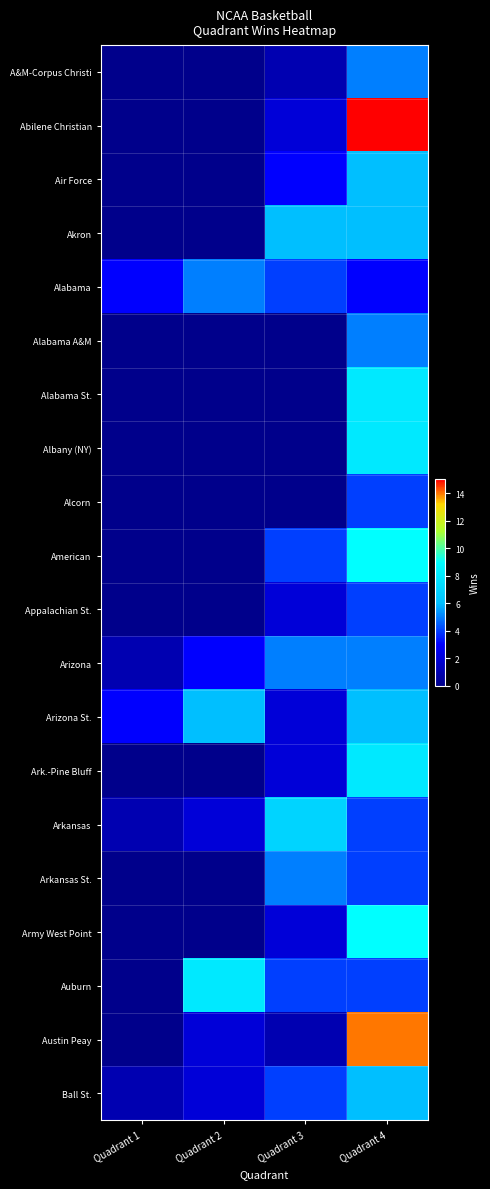

Which has a higher value, Quadrant 4 or Quadrant 1?

Quadrant 4